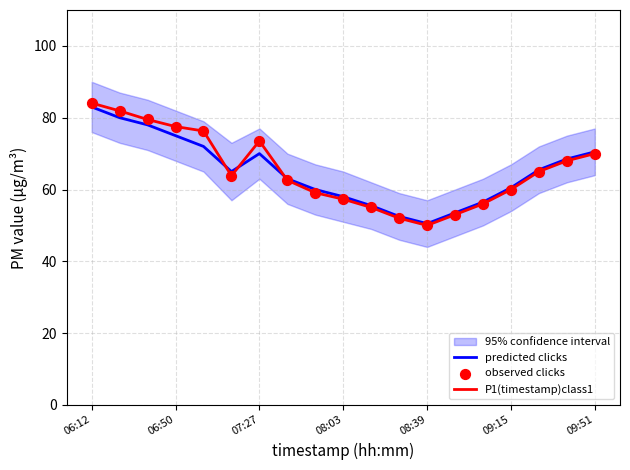

Which series has the widest spread of Y values?

P1(timestamp)class1